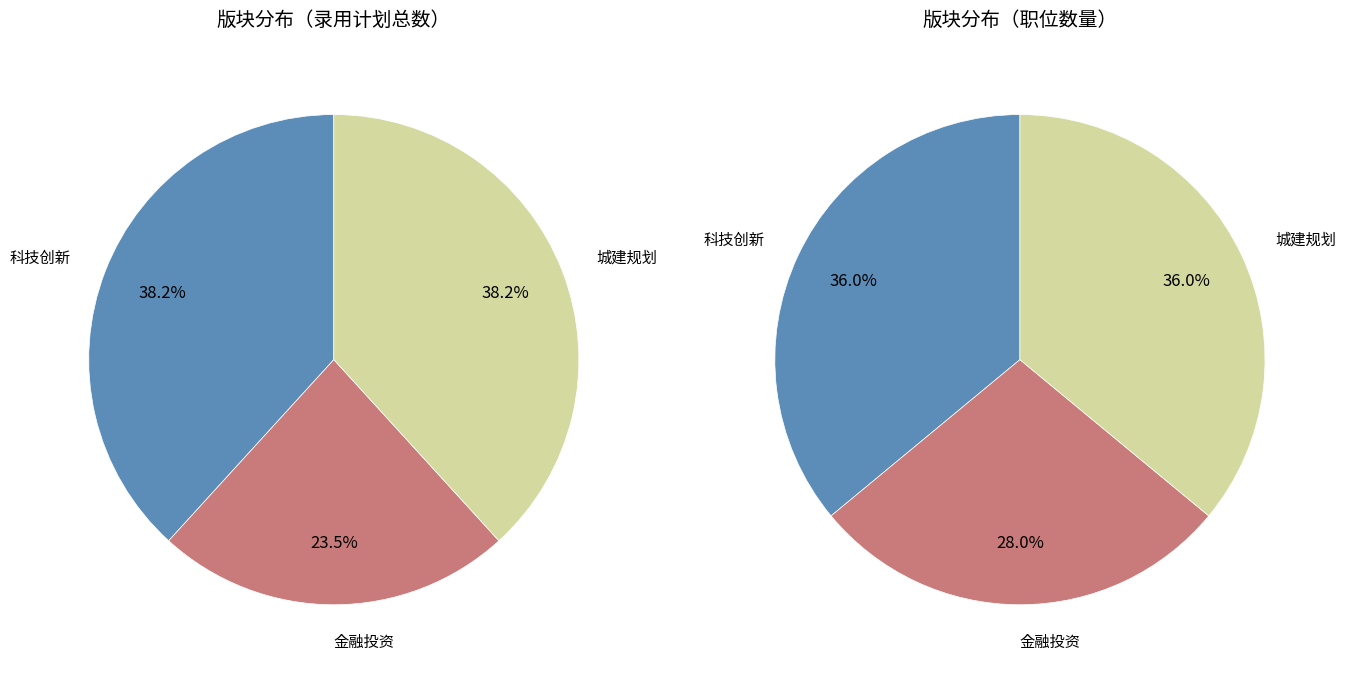

Rank the categories by value from highest to lowest.

科技创新, 城建规划, 金融投资